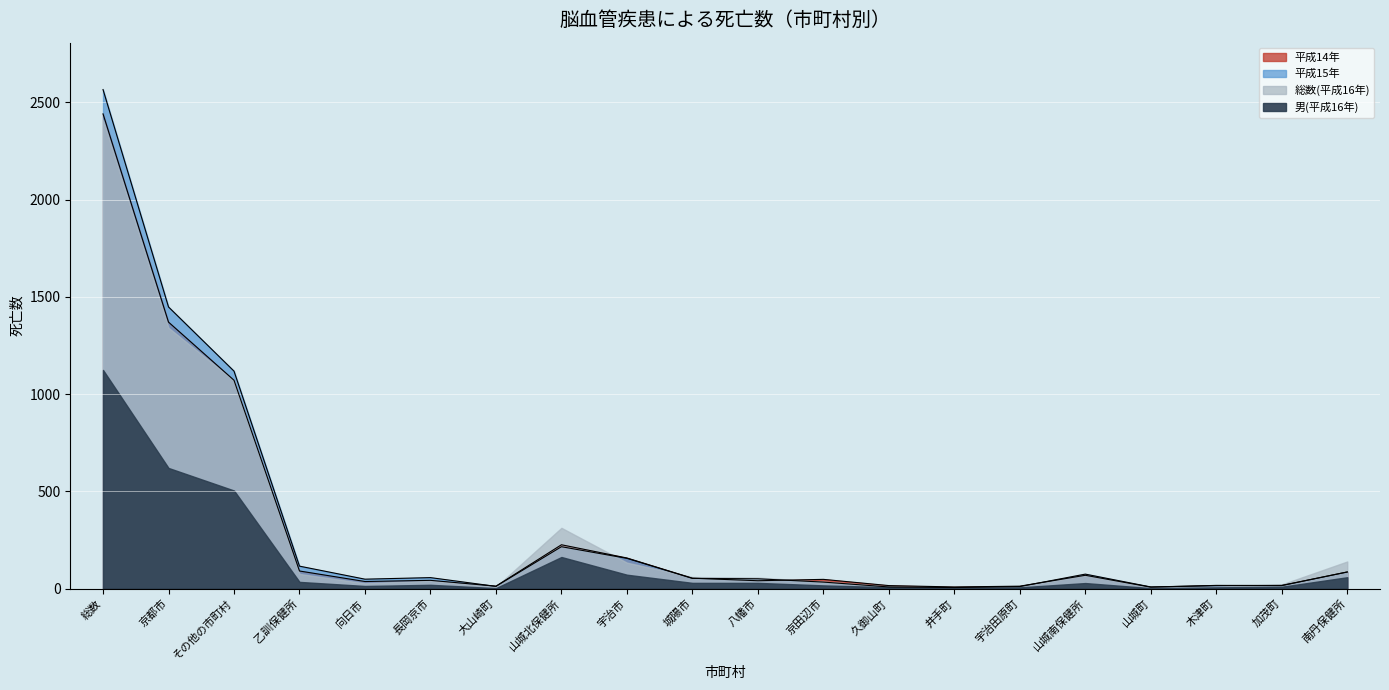

What is the label of the 6th point from the left?

長岡京市